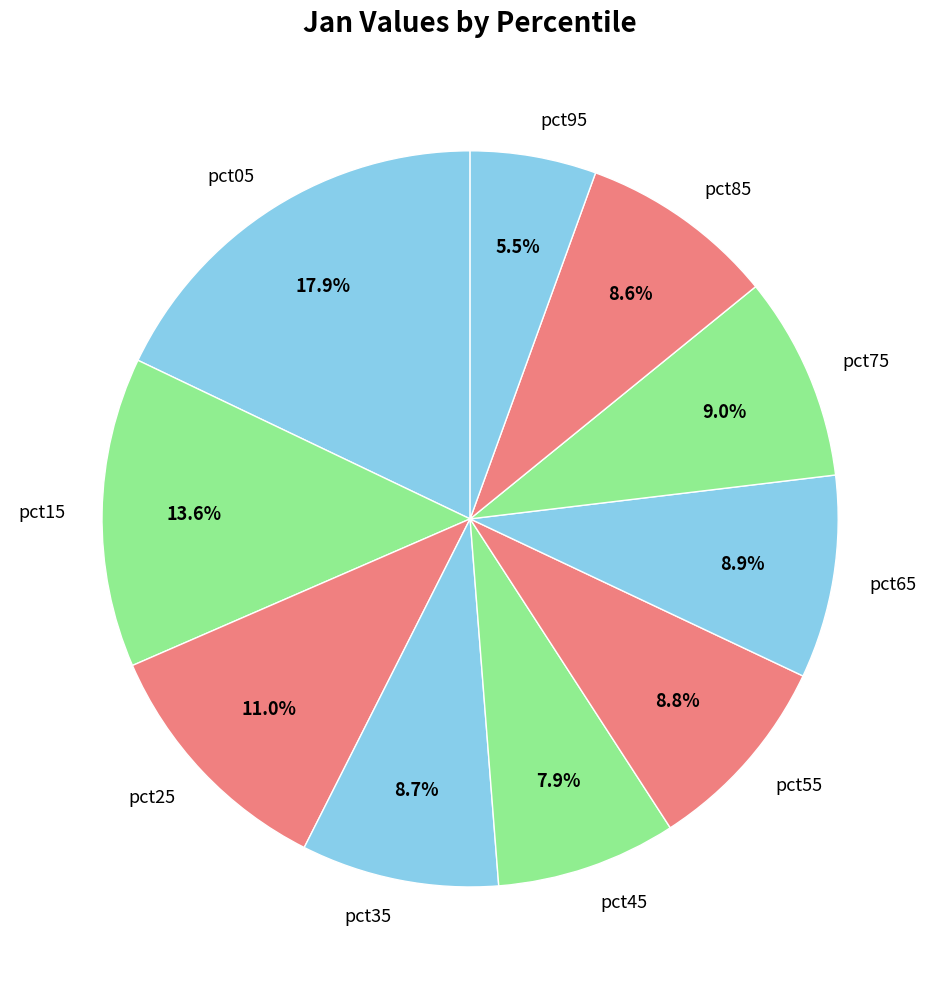

Is it true that pct95 is 1% of the pie?

False